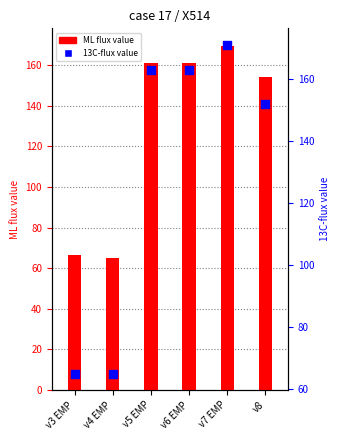

What is the total value across all series at v7 EMP?

340.5